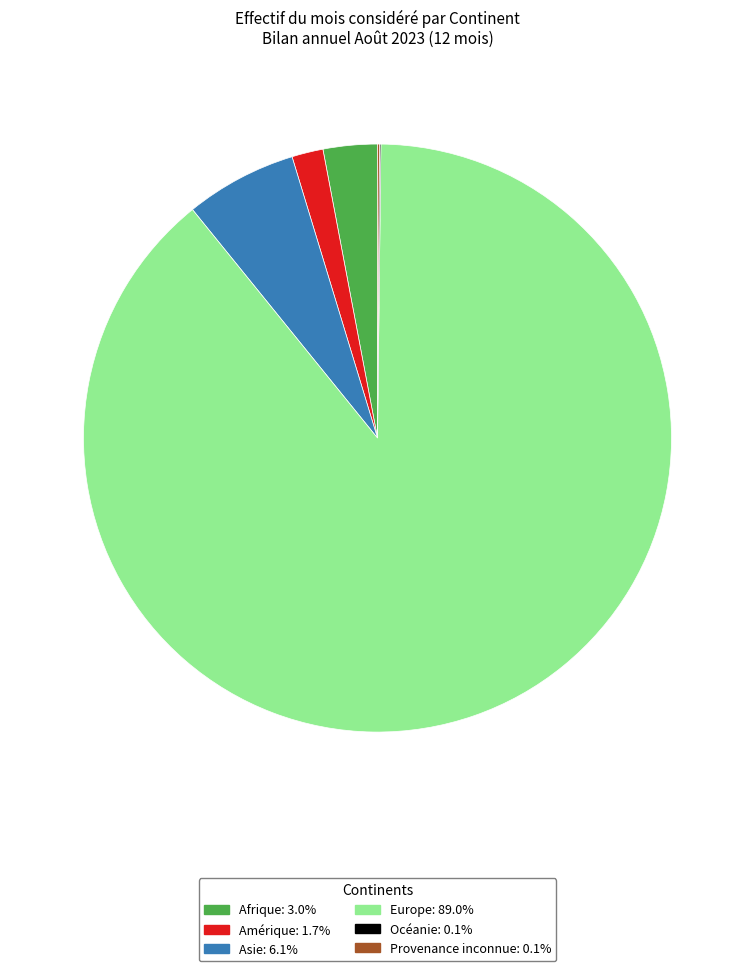

Is the sum of Europe: 89.0% and Amérique: 1.7% greater than half?

Yes